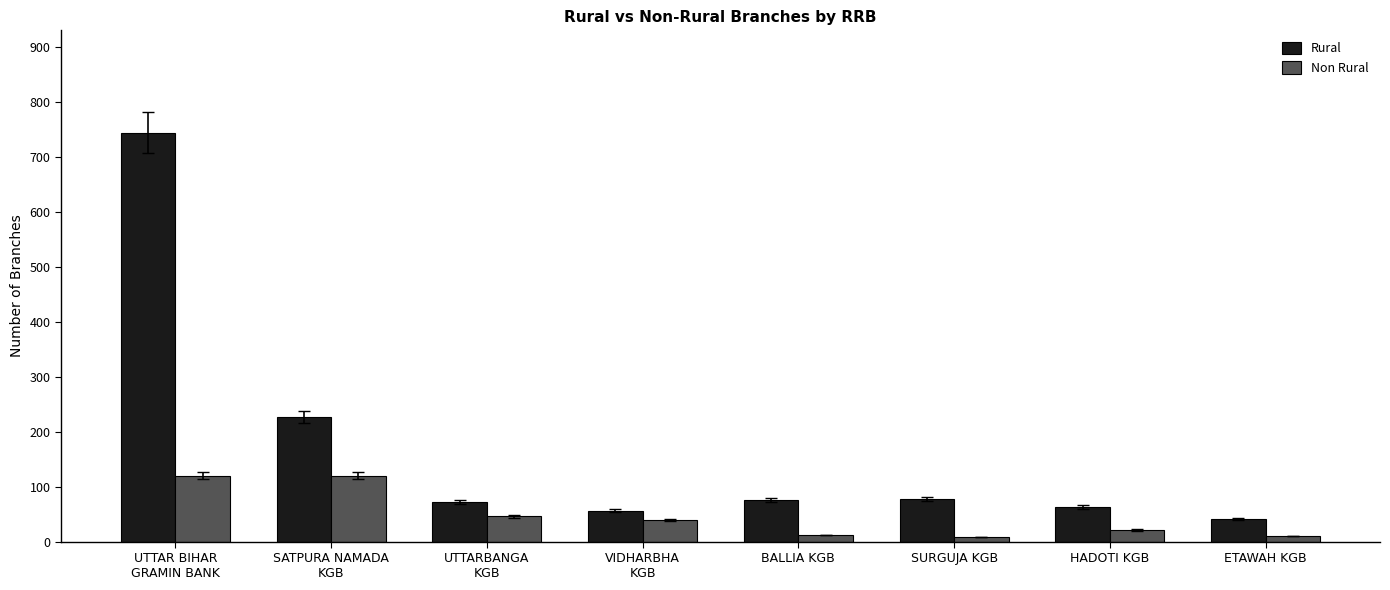

What are all the series names shown in the legend?

Rural, Non Rural